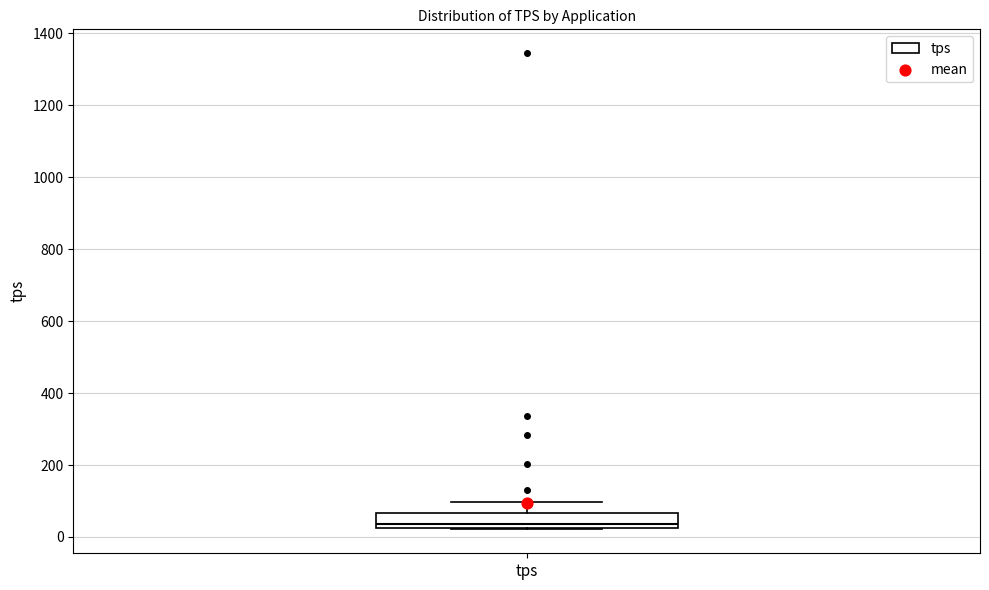

Read this box plot against the y-axis: the position of the median line, the range covered by the box, and the ends of both whiskers. The values are not printed on the chart, so give them approximately, as read against the axis.

median 40, box 20 to 60, whiskers 20 to 100